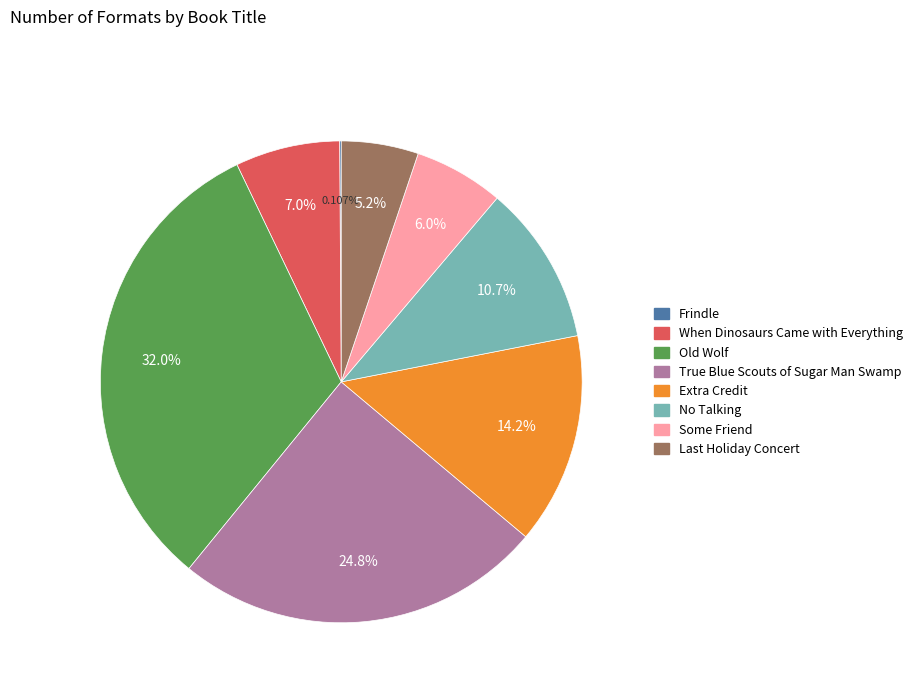

How much of the chart is everything except Some Friend?

94.0%